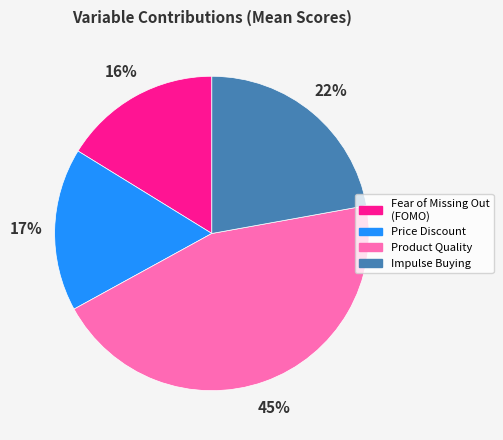

Is it true that Impulse Buying is 33% of the pie?

False